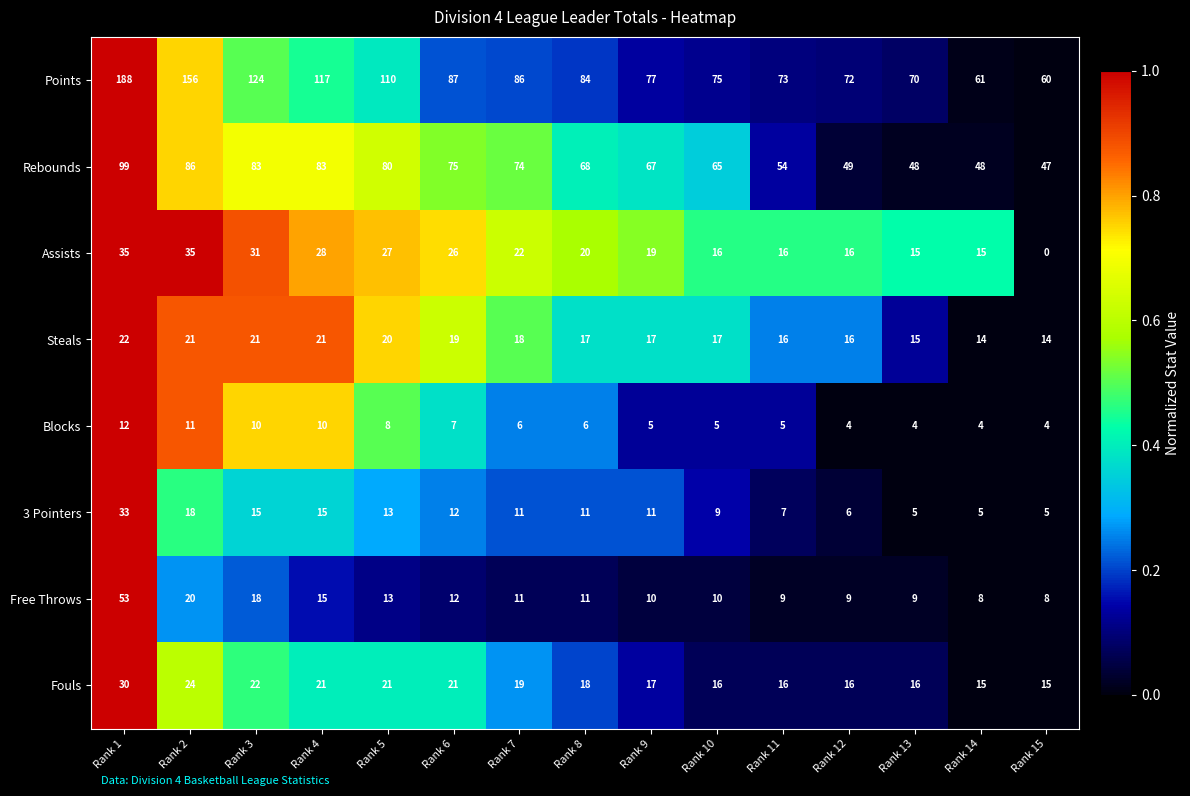

What is the minimum value for 3 Pointers?

5